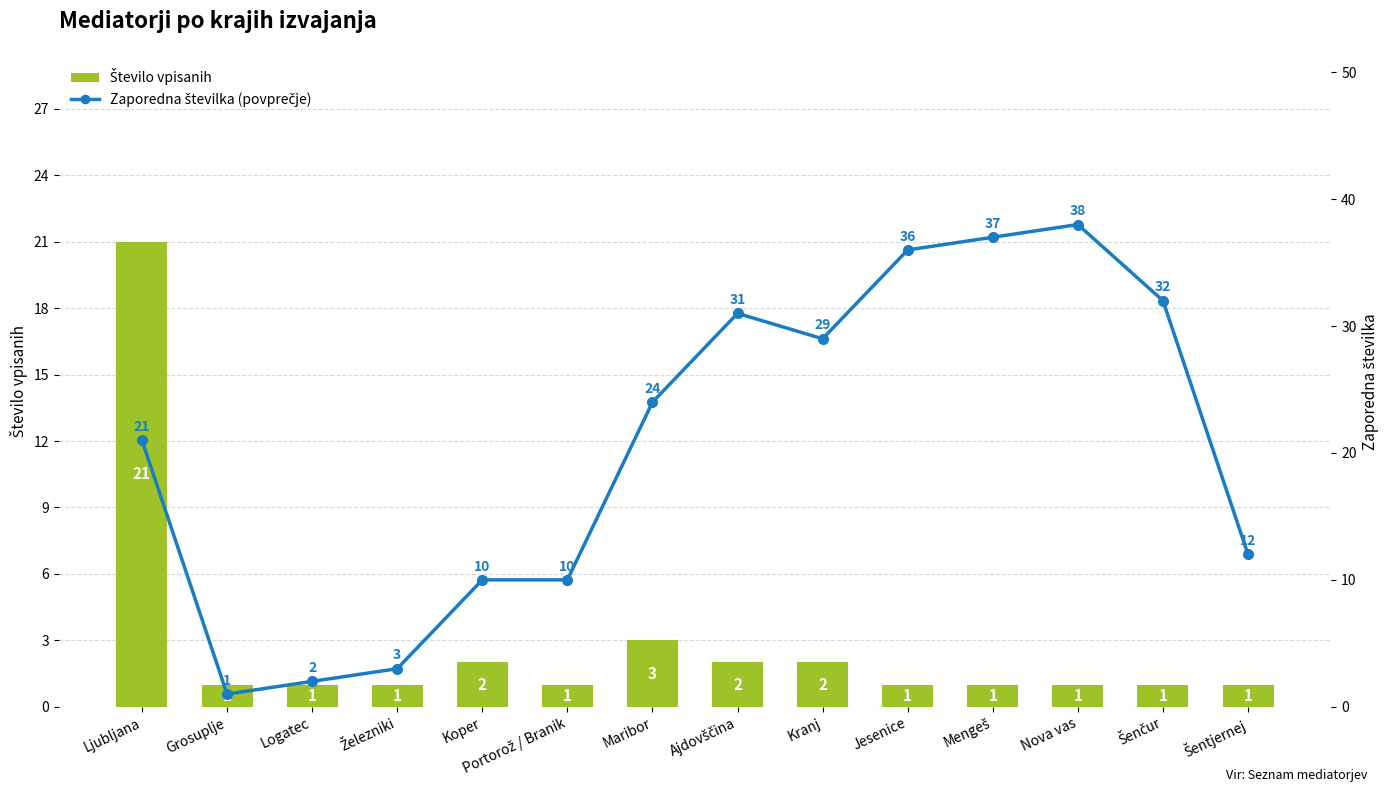

What is the value of the Zaporedna številka (povprečje) bar at the 8th from the left?

31